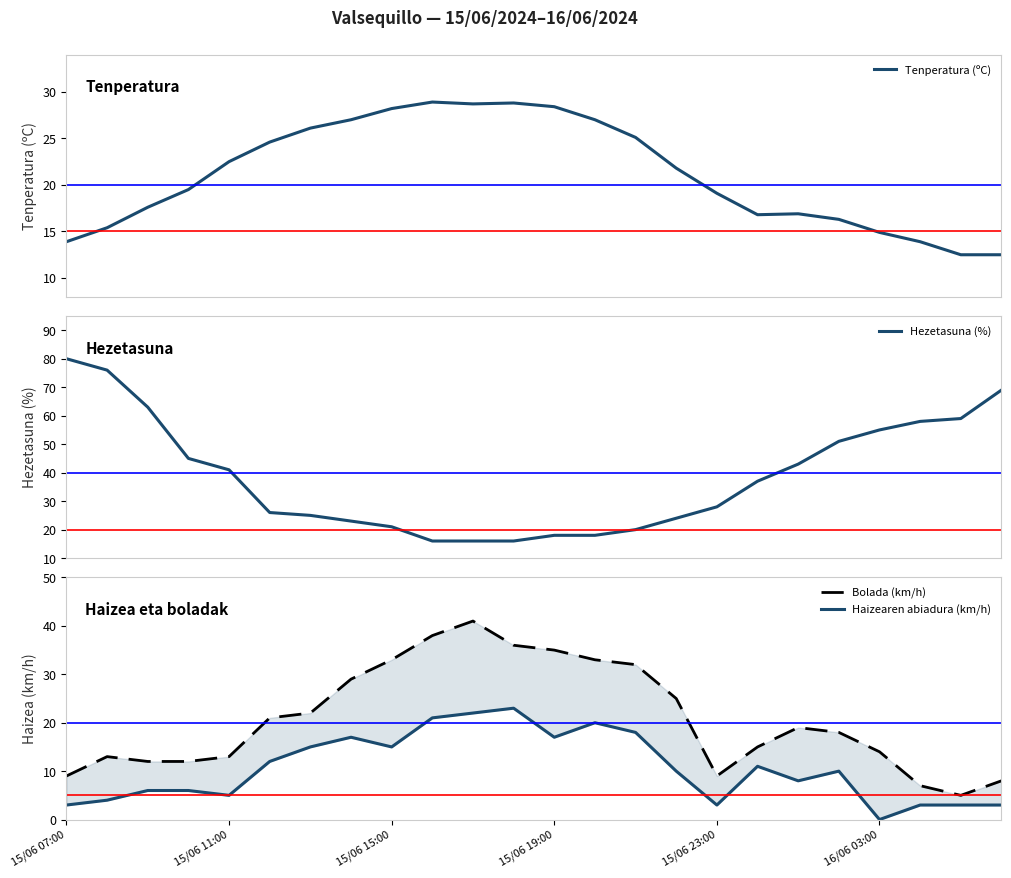

The Haizearen abiadura (km/h) series shows 5.7 at 19. True or false?

False